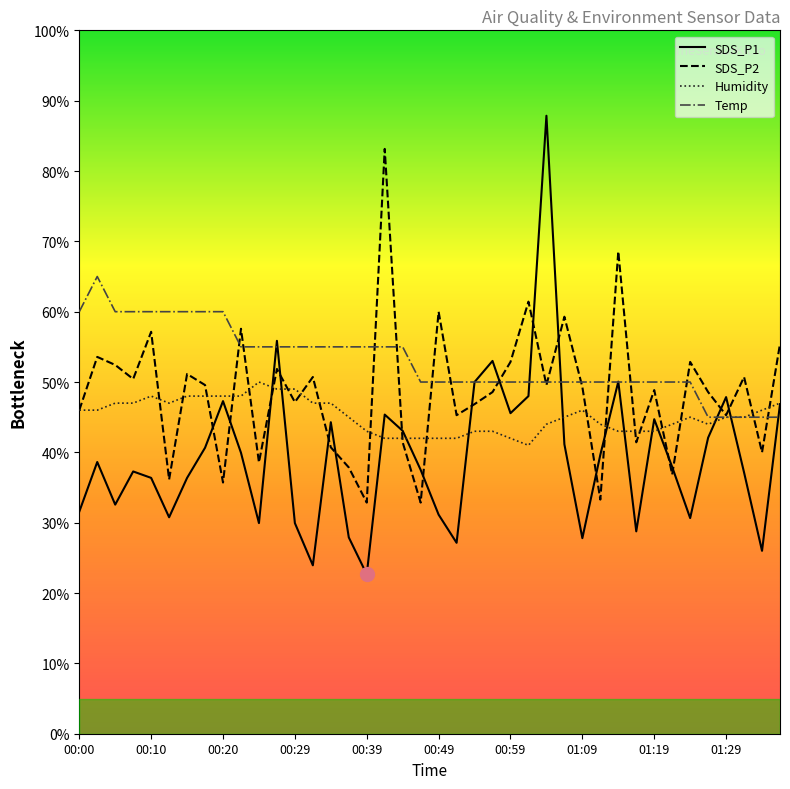

What is the smallest value displayed?

22.7